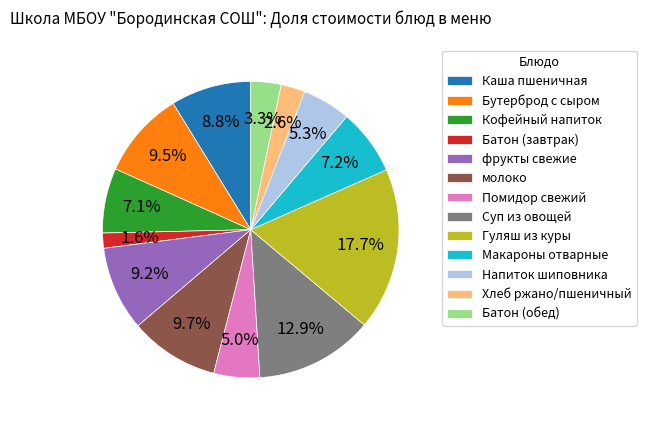

To the nearest percent, what is the difference between the Помидор свежий and Макароны отварные slice percentages?

2%